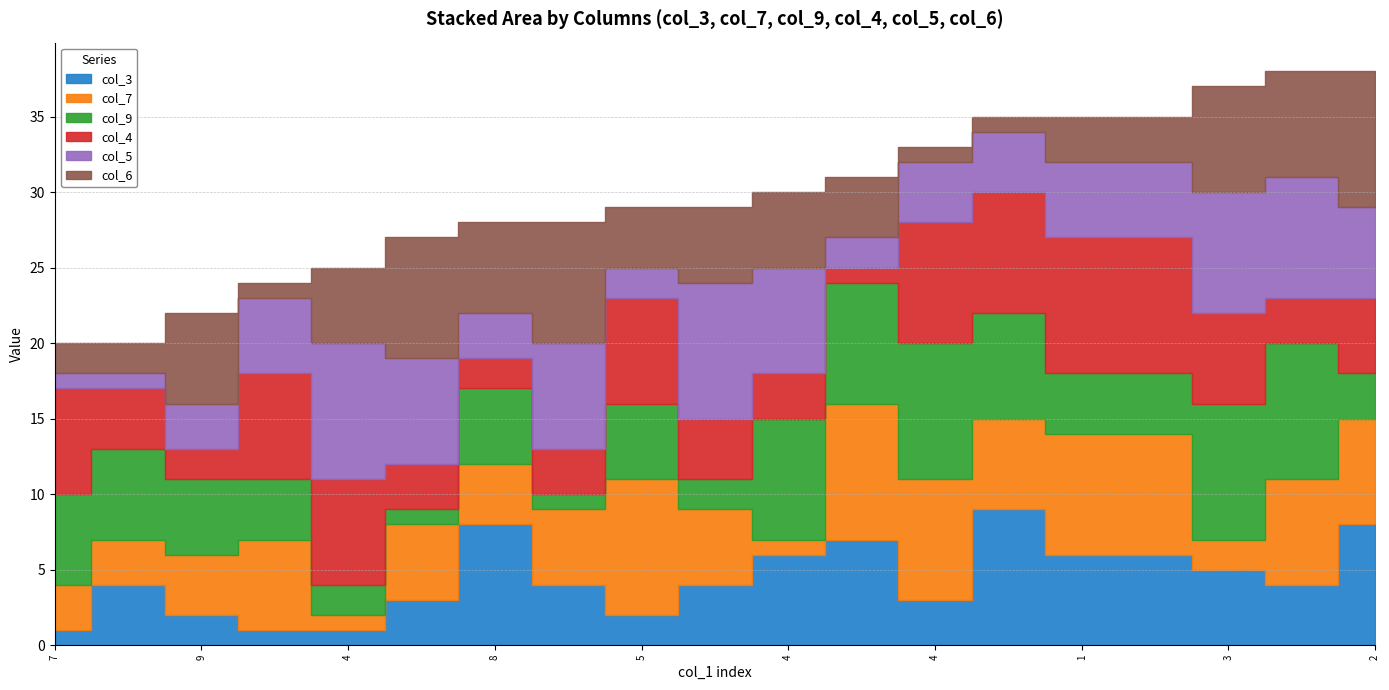

How many categories are shown in the chart?

19